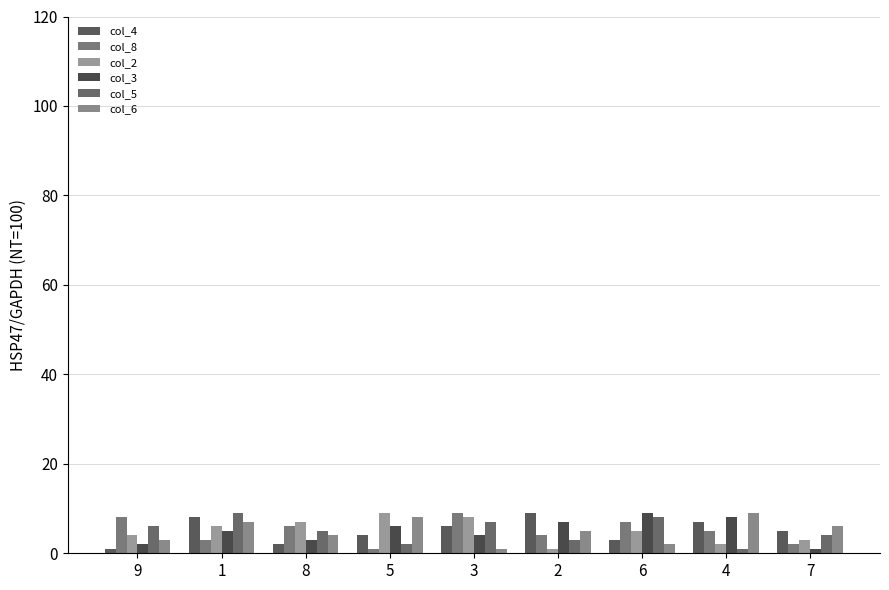

What is the highest value of the col_4 series?

9